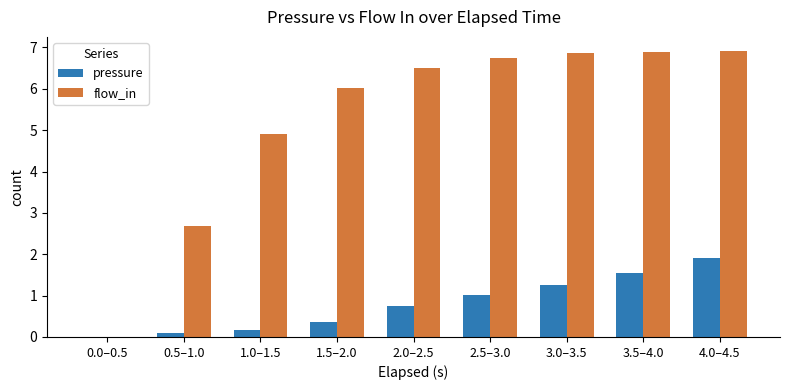

The flow_in series shows 6.9 at 4.0–4.5. True or false?

True